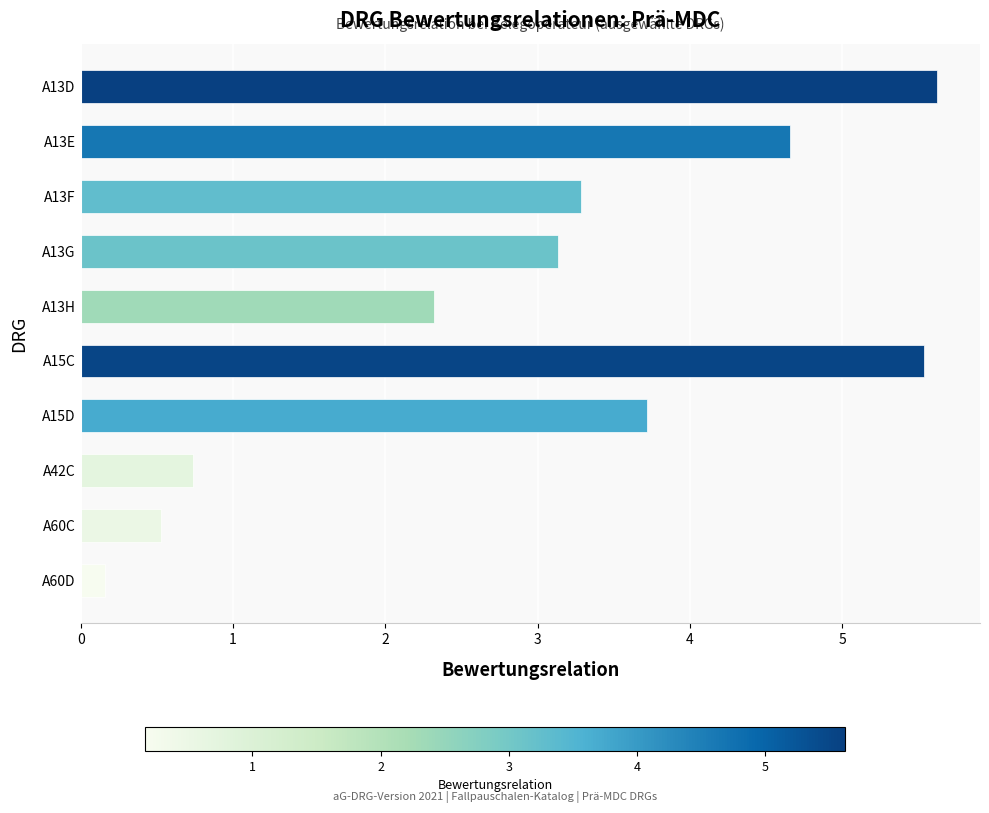

How many bars are there in total?

10